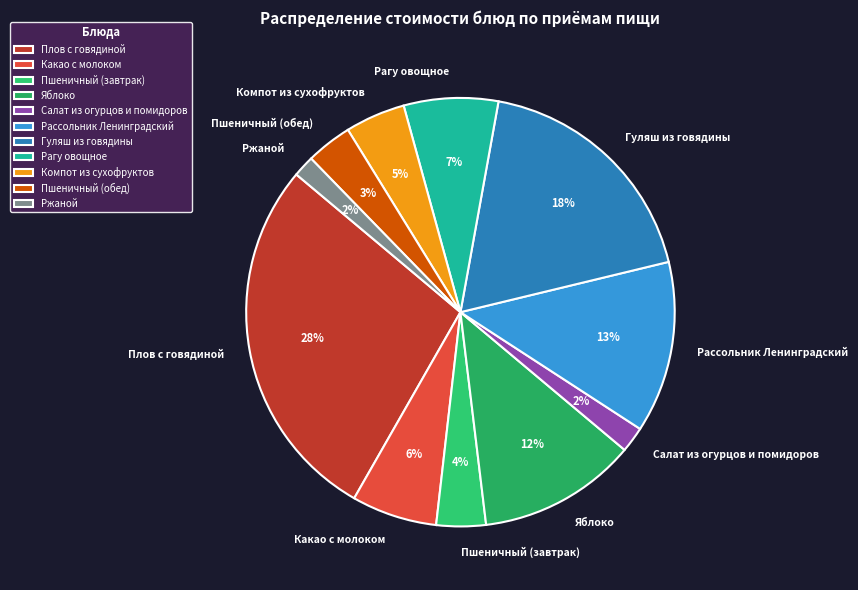

What percentage is the Какао с молоком slice, to the nearest percent?

6%